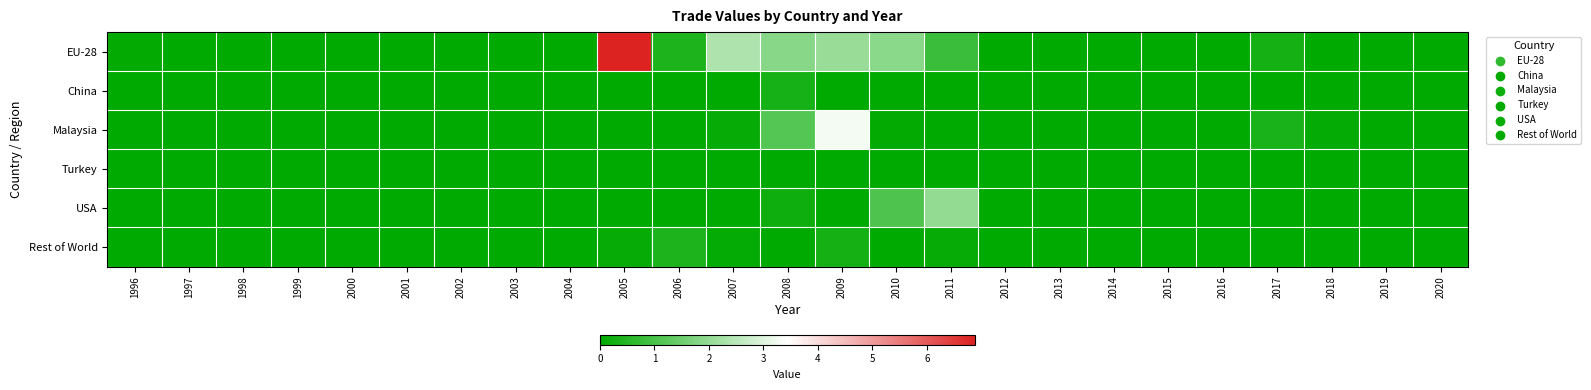

Reading left to right, what are all the values shown in this chart?

EU-28: 1996=0.0	1997=0.0	1998=0.0	1999=0.0	2000=0.0	2001=0.0	2002=0.0	2003=0.0	2004=0.0	2005=6.9	2006=0.4	2007=2.3	2008=1.8	2009=2.1	2010=1.9	2011=0.8	2012=0.0	2013=0.0	2014=0.0	2015=0.0	2016=0.0	2017=0.3	2018=0.0	2019=0.0	2020=0.0
China: 1996=0.0	1997=0.0	1998=0.0	1999=0.0	2000=0.0	2001=0.0	2002=0.0	2003=0.0	2004=0.0	2005=0.0	2006=0.0	2007=0.0	2008=0.3	2009=0.0	2010=0.0	2011=0.0	2012=0.0	2013=0.0	2014=0.0	2015=0.0	2016=0.0	2017=0.0	2018=0.0	2019=0.0	2020=0.0
Malaysia: 1996=0.0	1997=0.0	1998=0.0	1999=0.0	2000=0.0	2001=0.0	2002=0.0	2003=0.0	2004=0.0	2005=0.0	2006=0.0	2007=0.1	2008=1.1	2009=3.3	2010=0.0	2011=0.0	2012=0.0	2013=0.0	2014=0.0	2015=0.0	2016=0.0	2017=0.4	2018=0.1	2019=0.0	2020=0.0
Turkey: 1996=0.0	1997=0.0	1998=0.0	1999=0.0	2000=0.0	2001=0.0	2002=0.0	2003=0.0	2004=0.0	2005=0.0	2006=0.0	2007=0.0	2008=0.0	2009=0.0	2010=0.0	2011=0.0	2012=0.0	2013=0.0	2014=0.0	2015=0.0	2016=0.0	2017=0.0	2018=0.0	2019=0.0	2020=0.0
USA: 1996=0.0	1997=0.0	1998=0.0	1999=0.0	2000=0.0	2001=0.0	2002=0.0	2003=0.0	2004=0.0	2005=0.0	2006=0.0	2007=0.0	2008=0.2	2009=0.0	2010=1.1	2011=2.0	2012=0.0	2013=0.0	2014=0.0	2015=0.0	2016=0.0	2017=0.0	2018=0.0	2019=0.0	2020=0.0
Rest of World: 1996=0.0	1997=0.0	1998=0.0	1999=0.0	2000=0.0	2001=0.0	2002=0.0	2003=0.0	2004=0.0	2005=0.1	2006=0.4	2007=0.1	2008=0.0	2009=0.3	2010=0.0	2011=0.1	2012=0.0	2013=0.0	2014=0.0	2015=0.0	2016=0.0	2017=0.0	2018=0.0	2019=0.0	2020=0.0